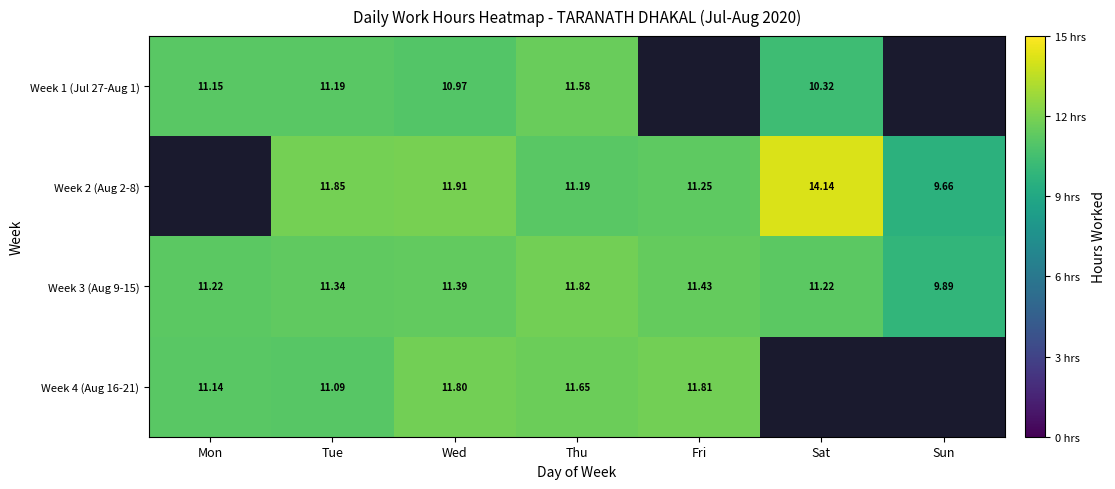

At which category is the sum across all series the highest?

Thu